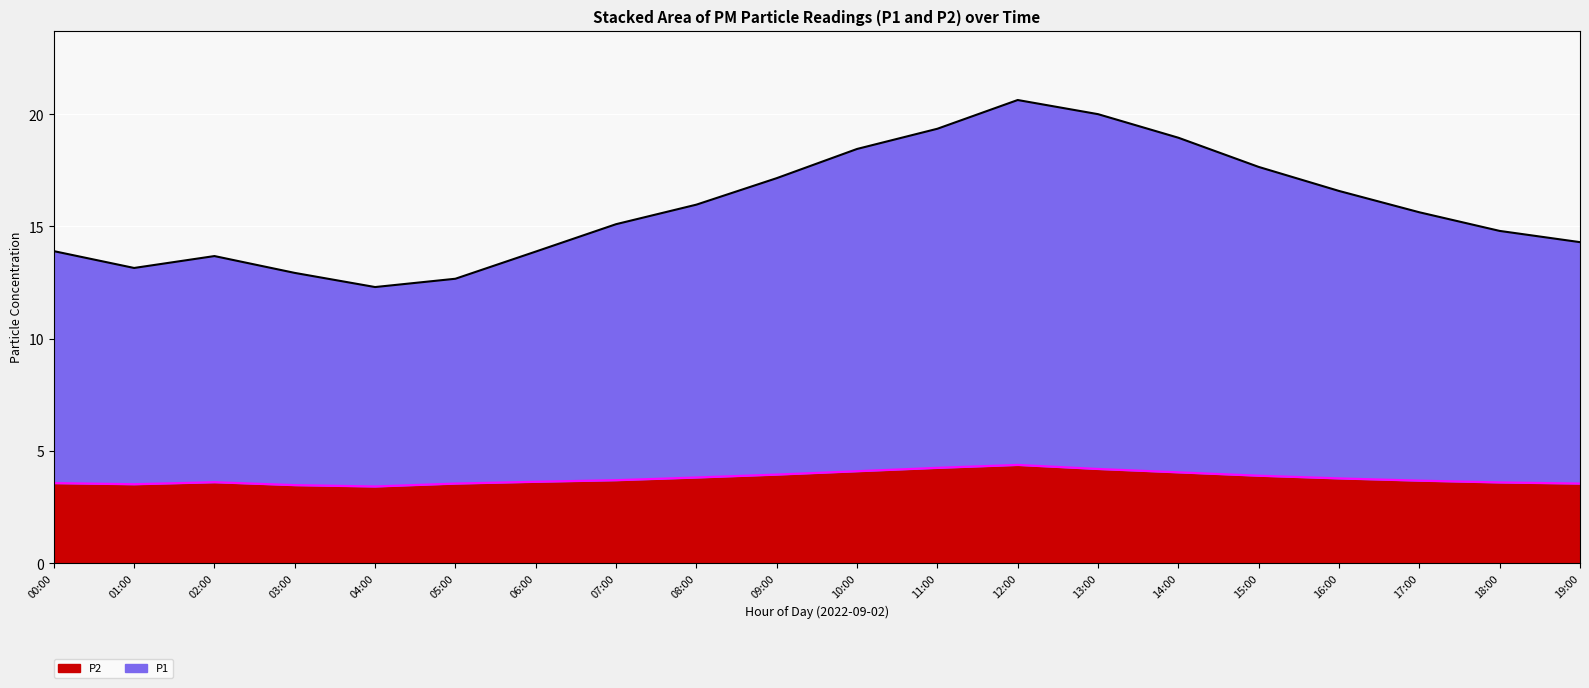

The value of P1 at 09:00 is 5.0. True or false?

False